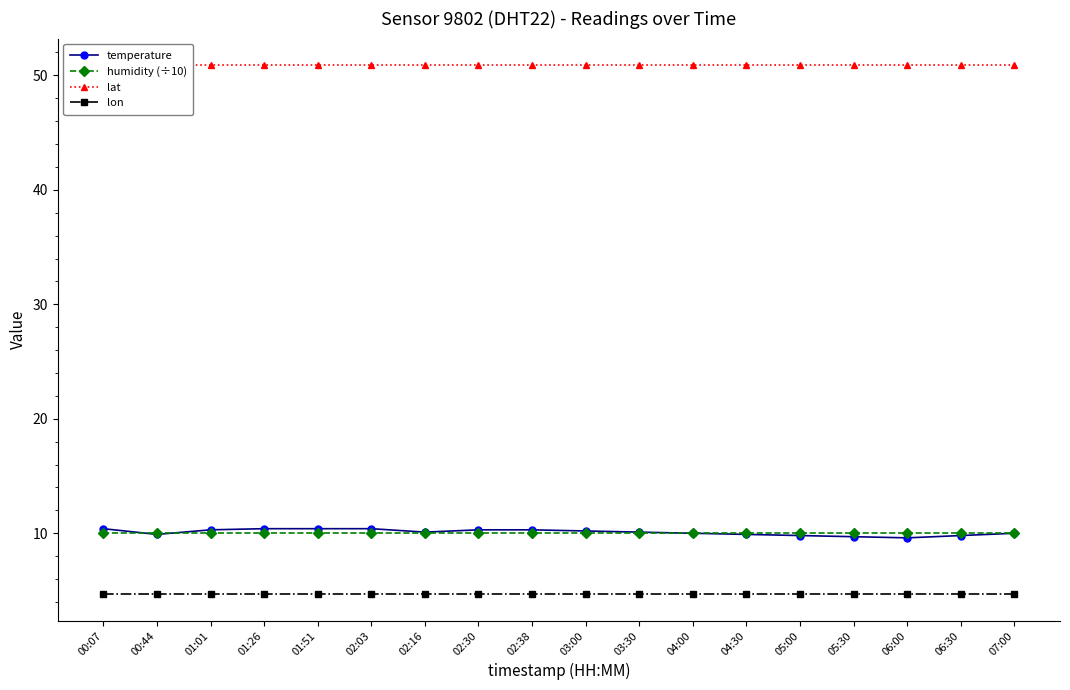

What is the sum of all lon values?

84.1